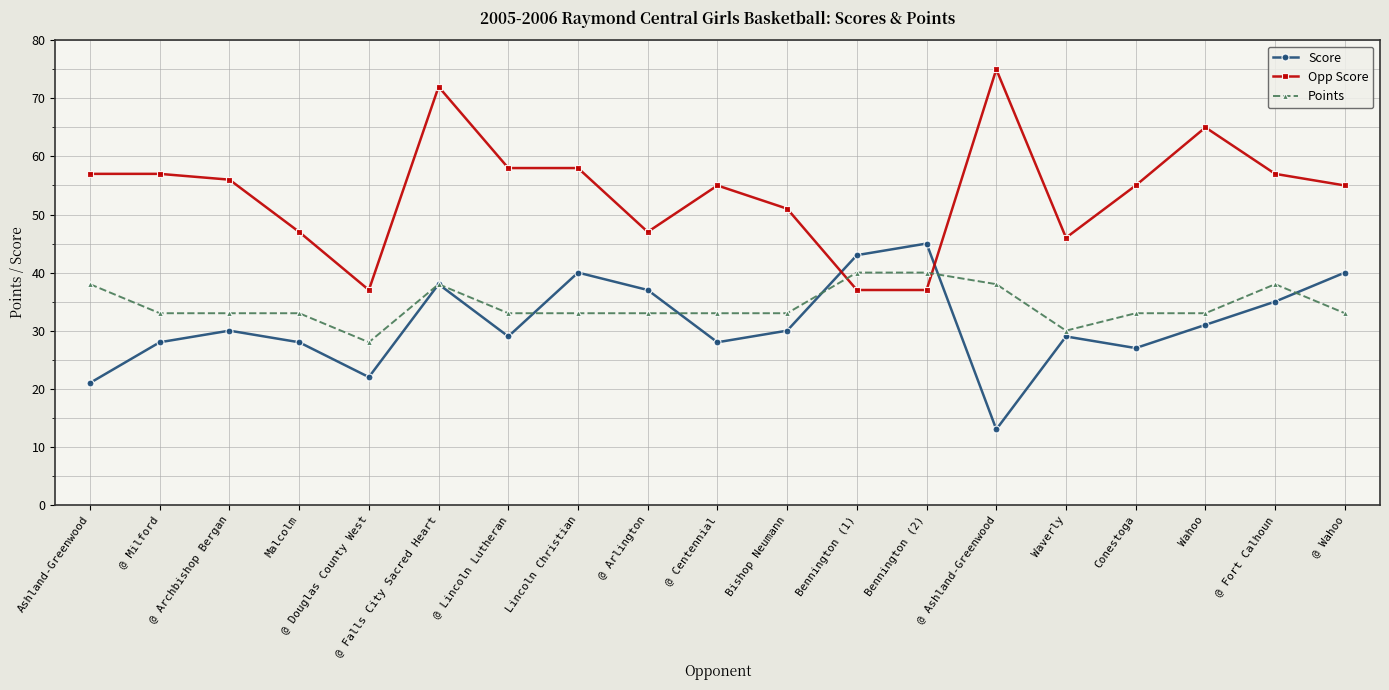

Where do Points and Opp Score first cross each other?

Bishop Neumann and Bennington (1)